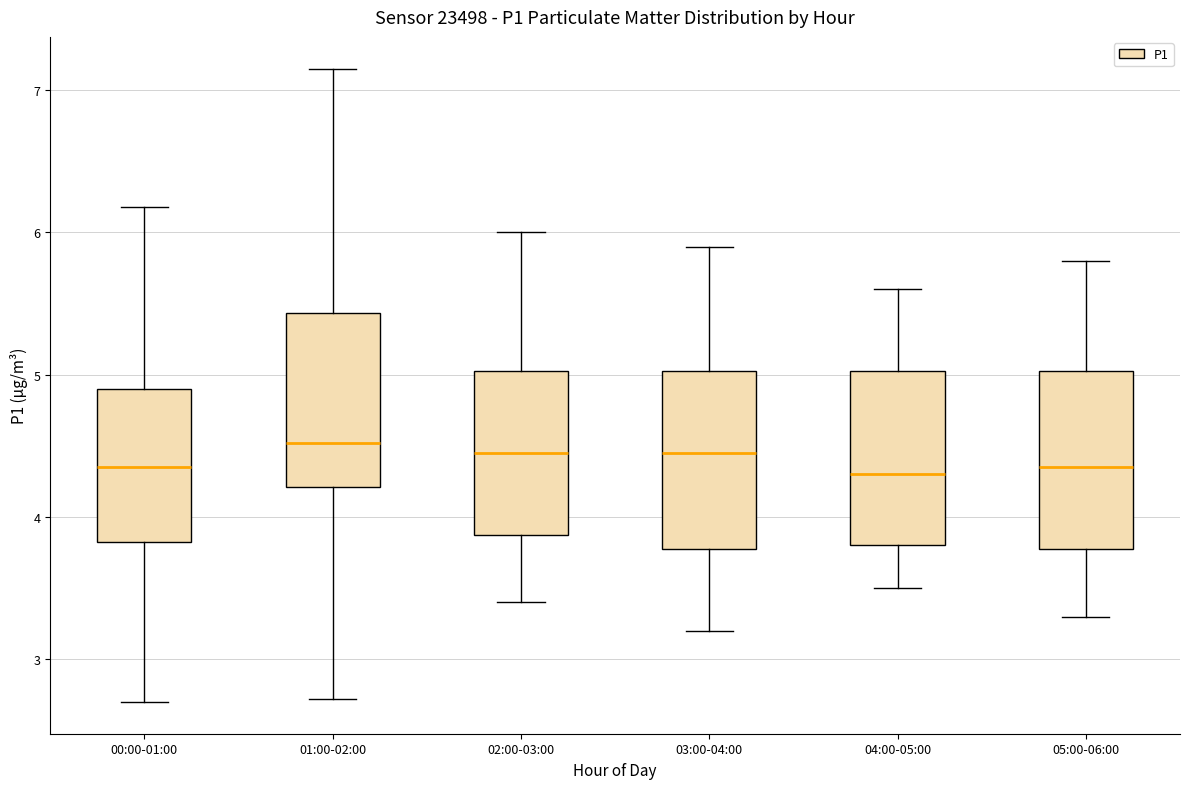

Reading left to right, read every box against the y-axis: the position of its median line, the range the box covers, and the ends of its whiskers. The values are not printed on the chart, so give them approximately, as read against the axis.

00:00-01:00: median 4.4, box 3.8 to 4.9, whiskers 2.7 to 6.2
01:00-02:00: median 4.5, box 4.2 to 5.4, whiskers 2.7 to 7.2
02:00-03:00: median 4.5, box 3.9 to 5.0, whiskers 3.4 to 6.0
03:00-04:00: median 4.5, box 3.8 to 5.0, whiskers 3.2 to 5.9
04:00-05:00: median 4.3, box 3.8 to 5.0, whiskers 3.5 to 5.6
05:00-06:00: median 4.4, box 3.8 to 5.0, whiskers 3.3 to 5.8